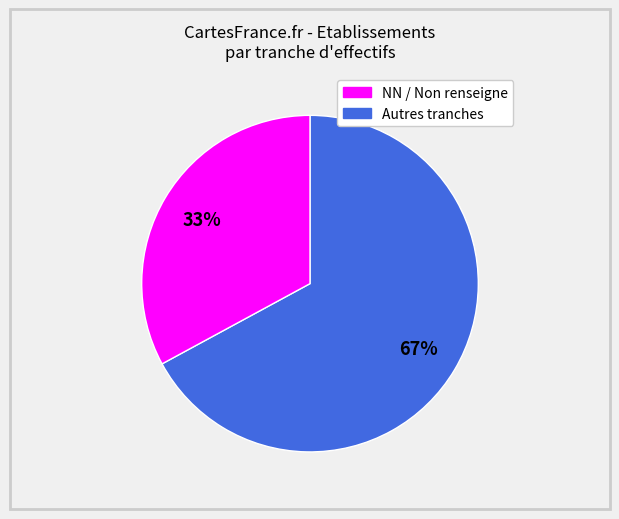

Does any single category account for the majority?

Yes